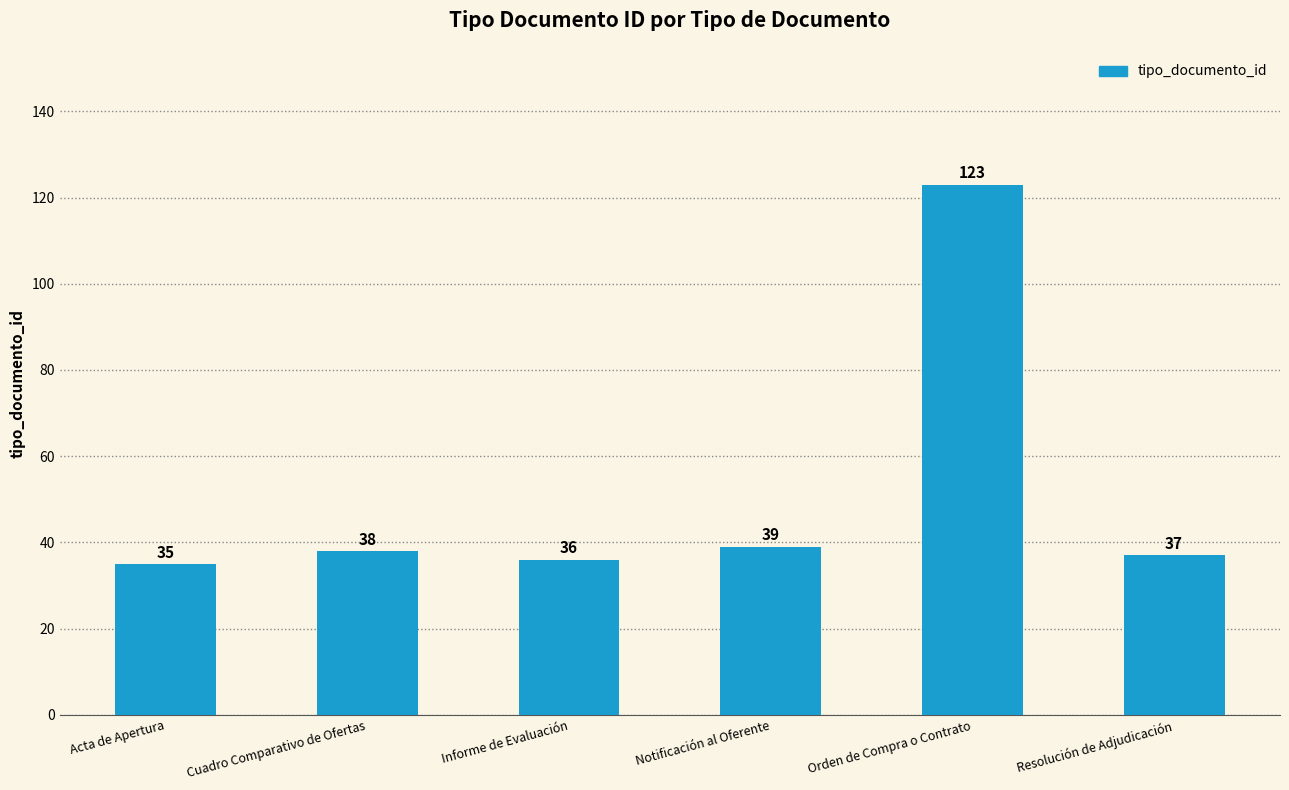

Which has a higher value, Resolución de Adjudicación or Informe de Evaluación?

Resolución de Adjudicación